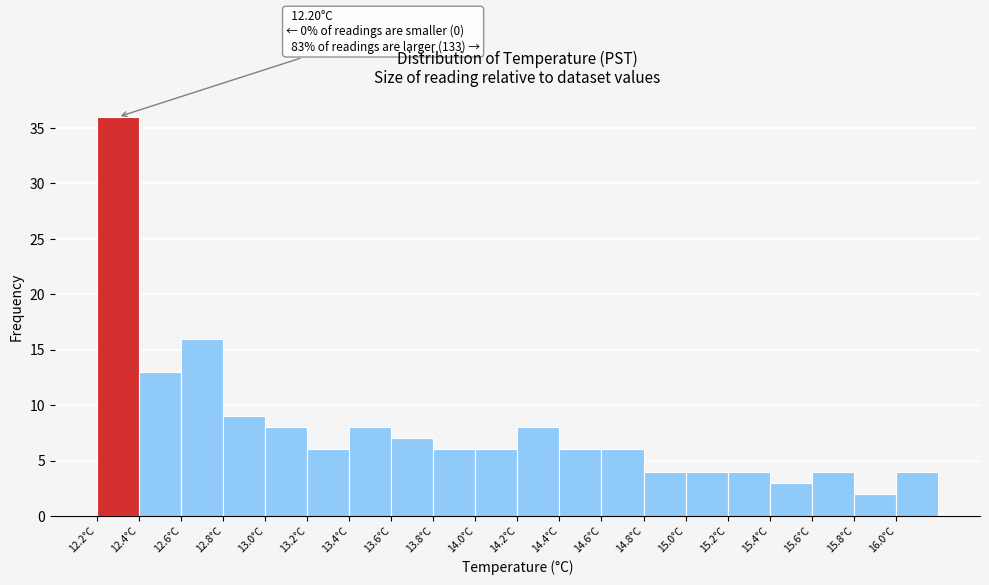

Which range on the x-axis has the tallest bar?

12.2 to 12.4